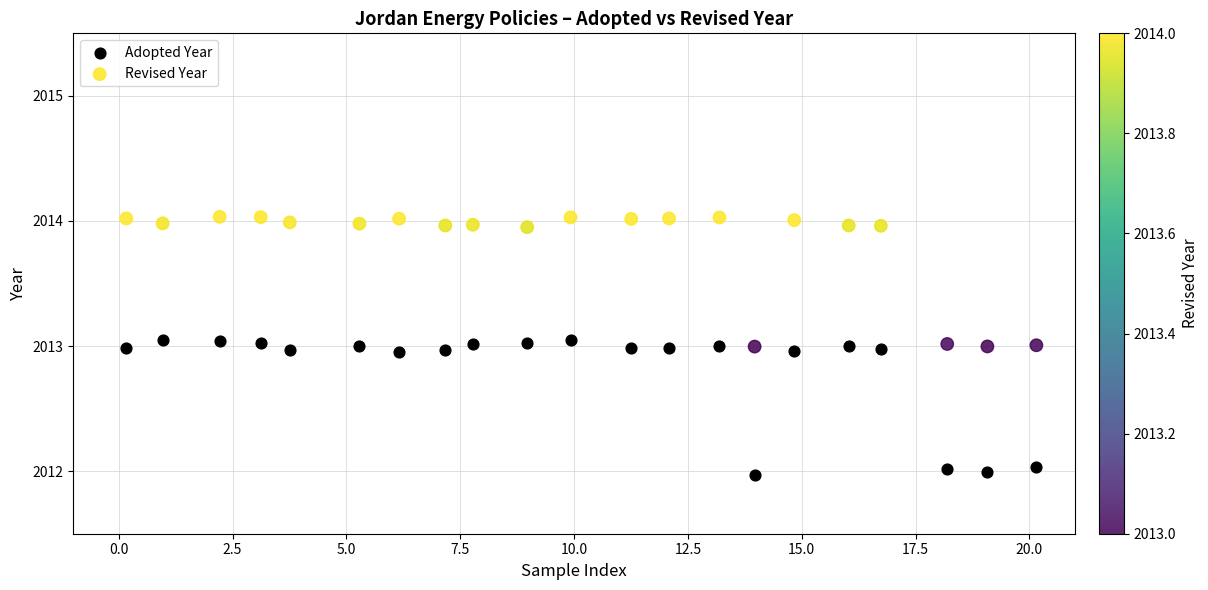

Which series reaches the minimum Y coordinate?

Adopted Year